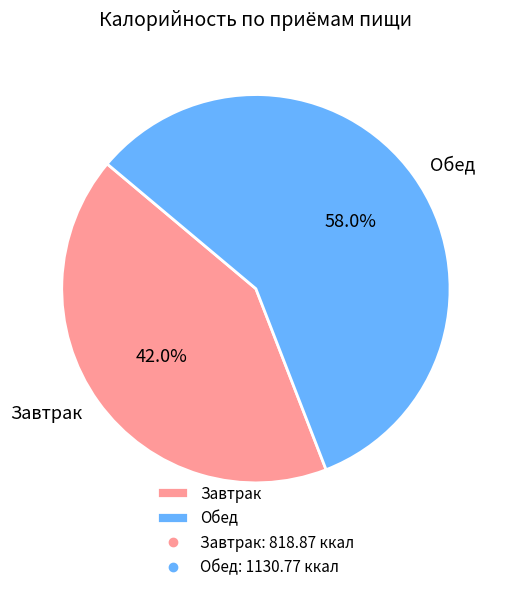

To the nearest percent, what portion does Завтрак represent?

42%